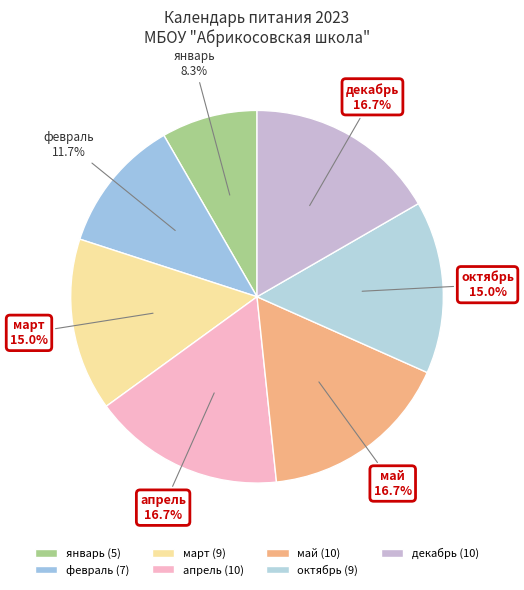

Does февраль represent more than half of the total?

No